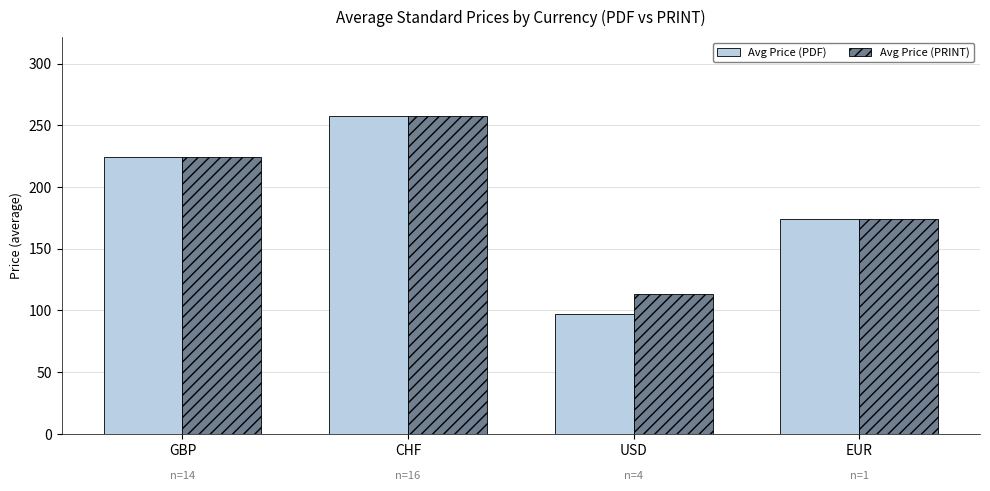

What is the label of the 3rd bar from the left?

USD